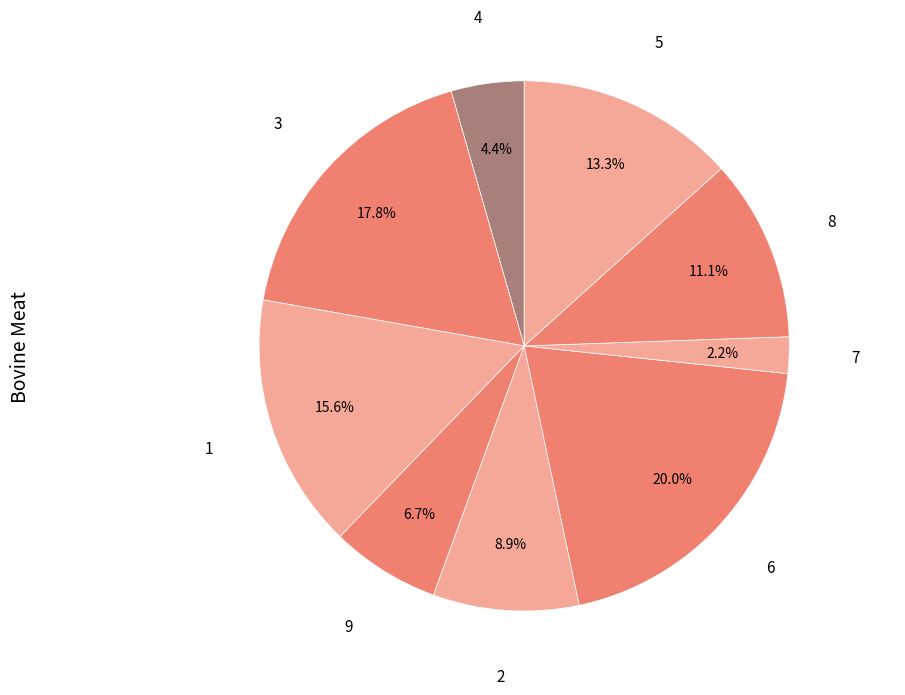

Count the number of slices in the pie.

9